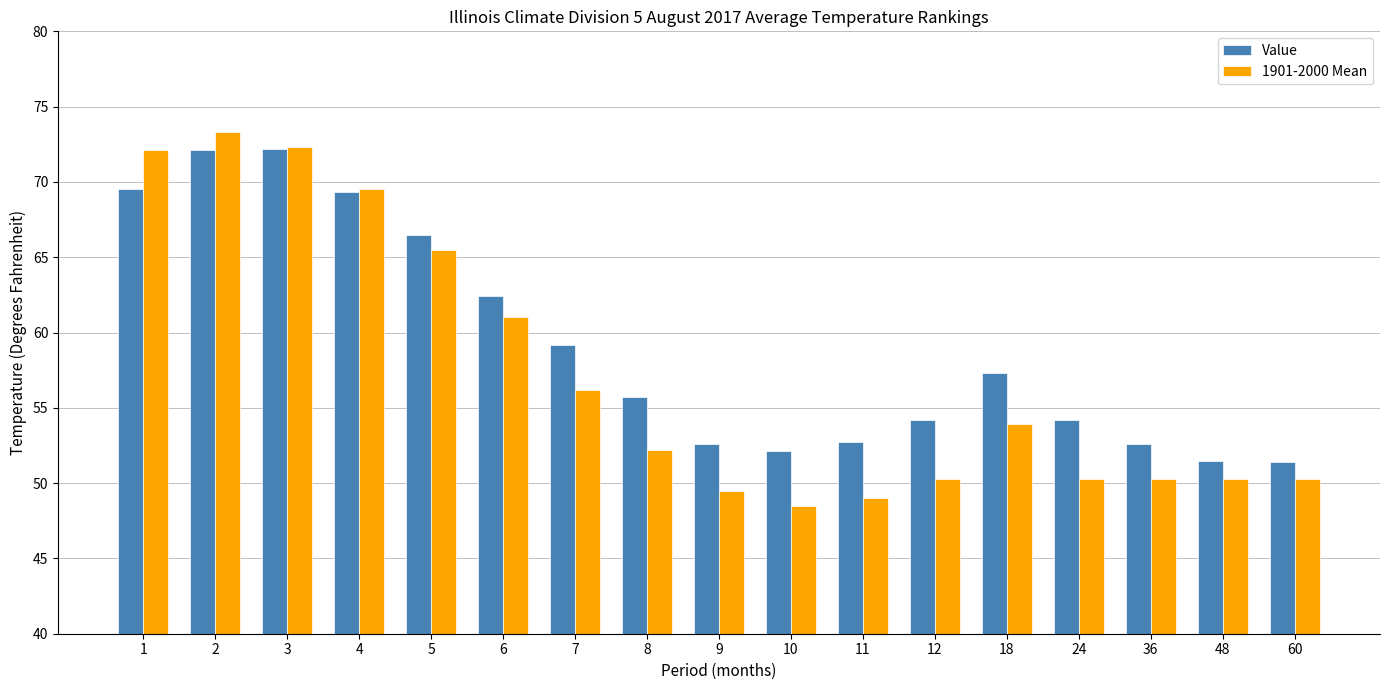

The value of Value at 60 is 51.4. True or false?

True